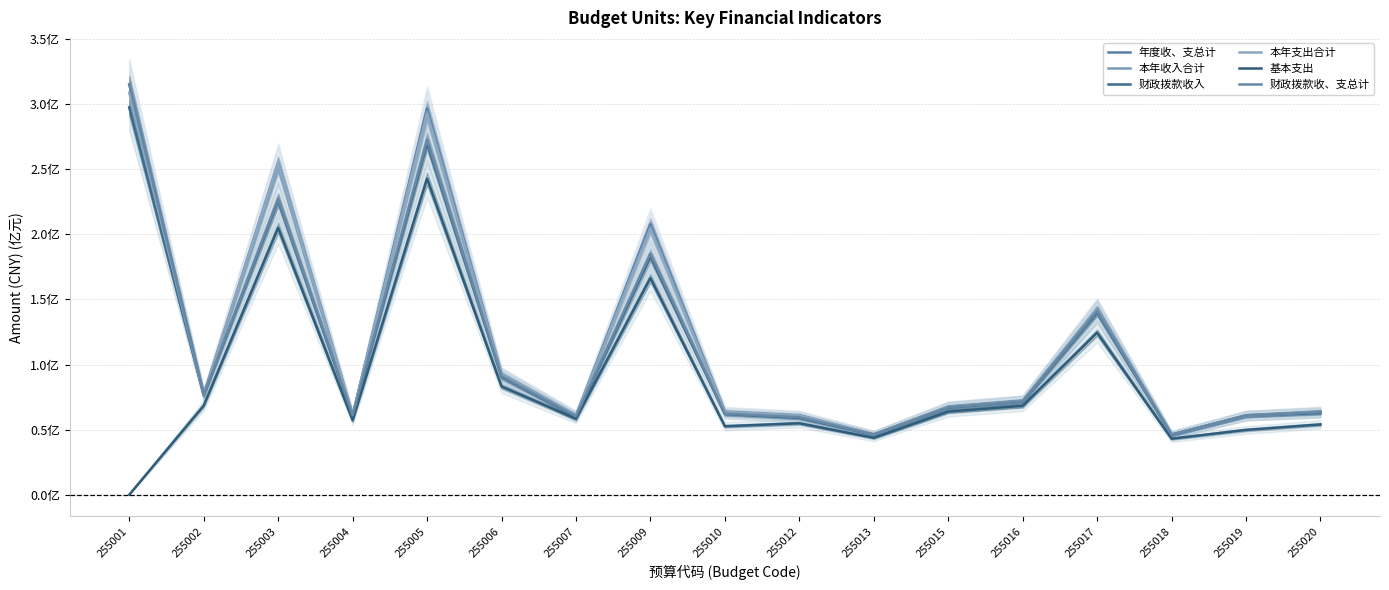

How many distinct data groups are displayed?

6